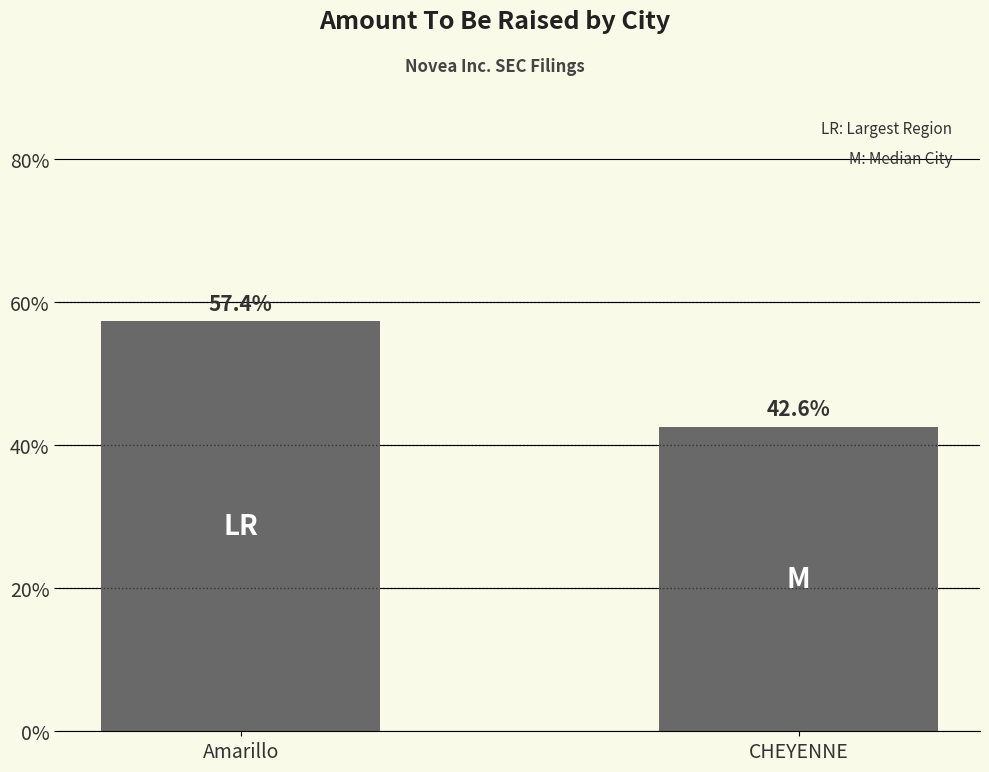

What is the difference between the maximum and minimum values?

39200000